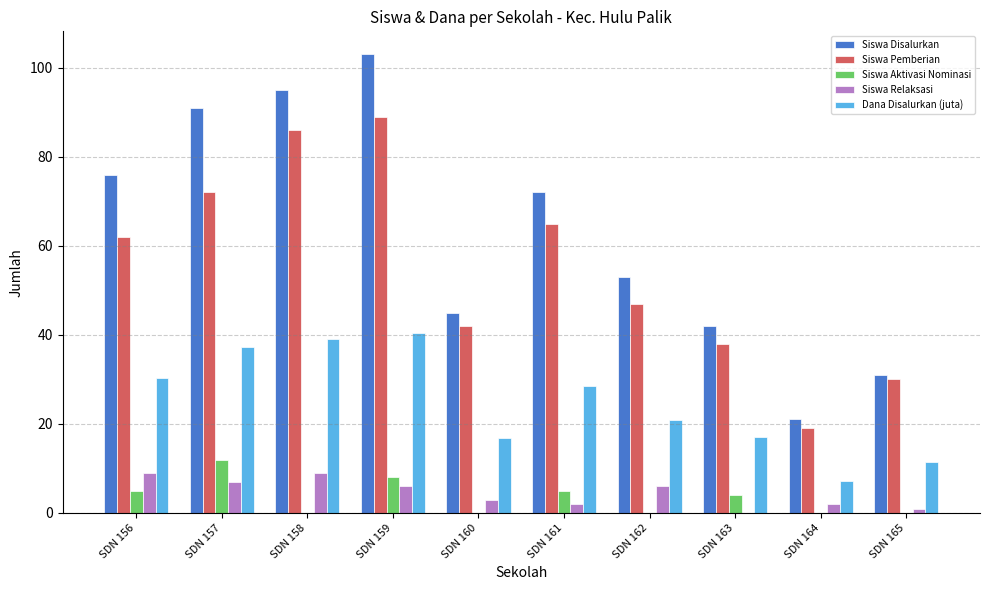

What is the sum of all Dana Disalurkan (juta) values?

249.5